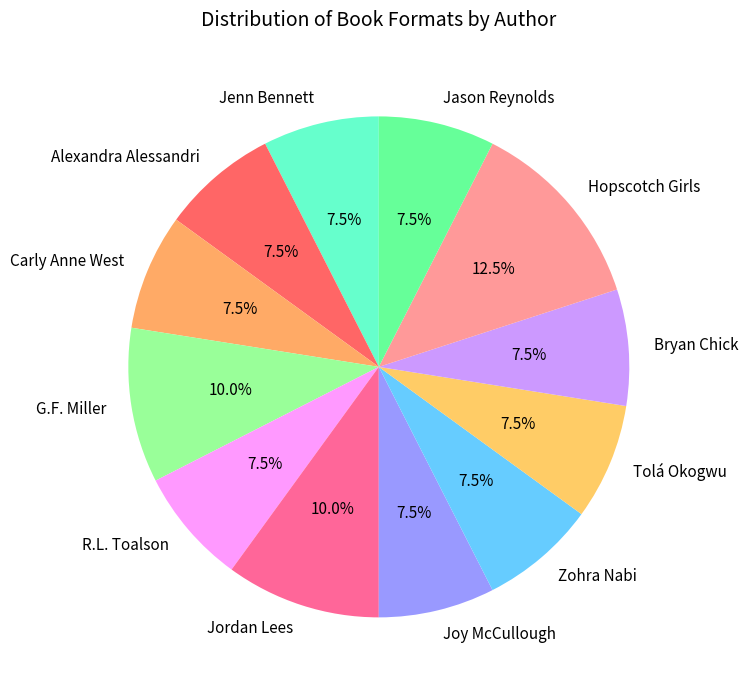

Is there any slice that represents more than half of the pie?

No